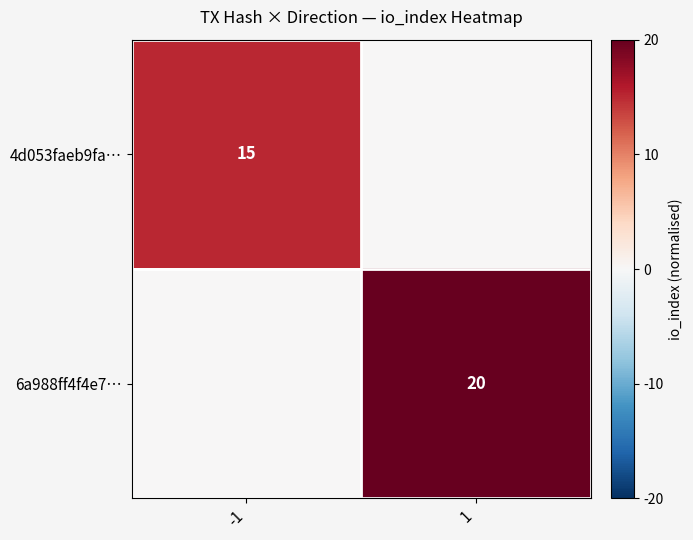

The value of 4d053faeb9fa… at -1 is 15. True or false?

True